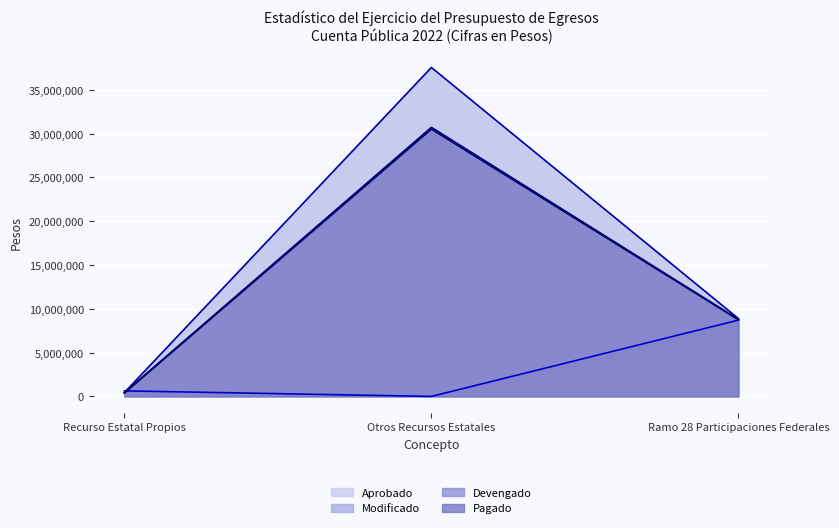

Does the chart display data point markers on the line(s)?

No